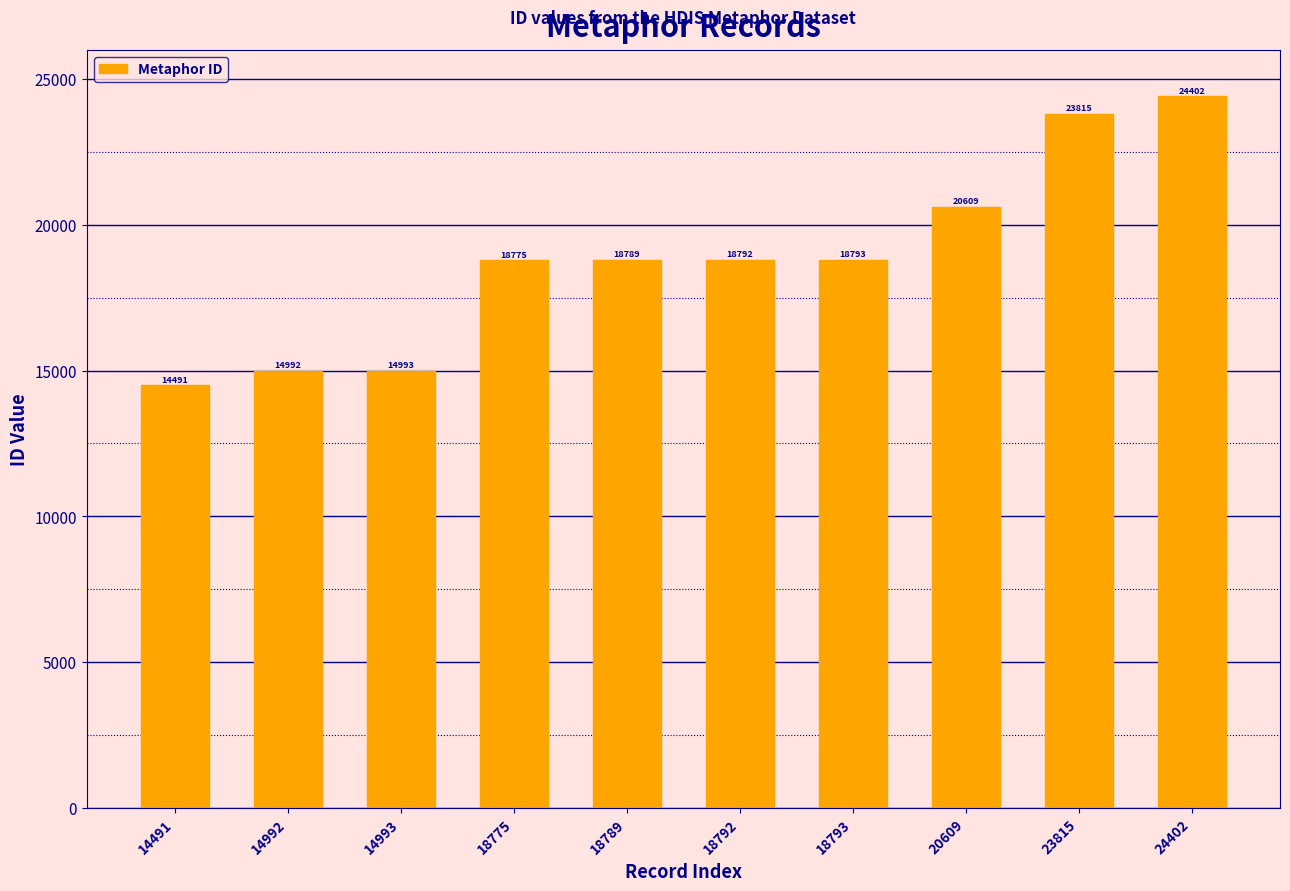

What is the value of the 9th bar from the left?

23815